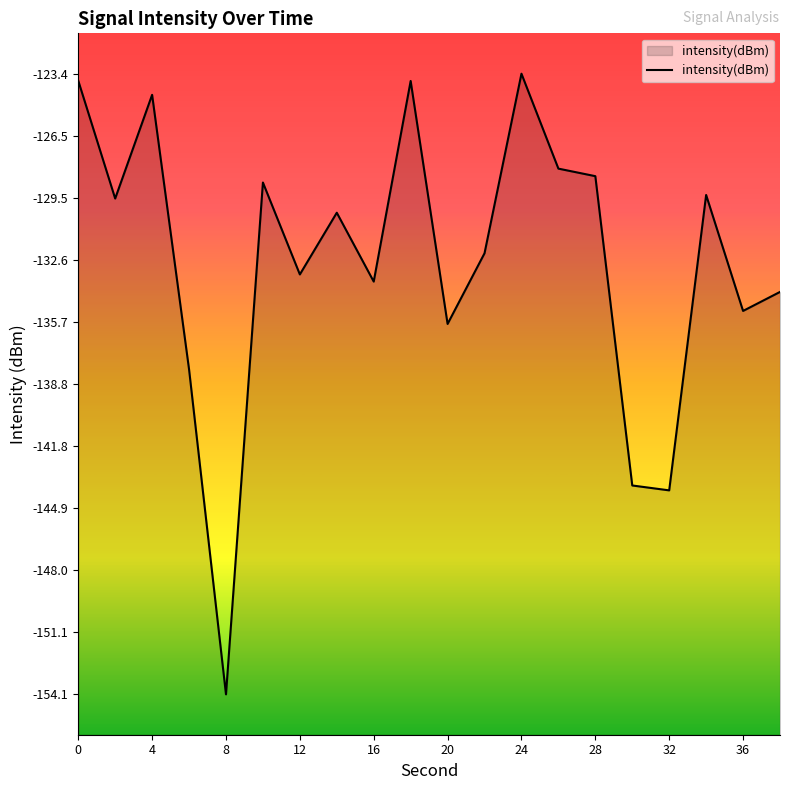

What is the average value?

-132.7